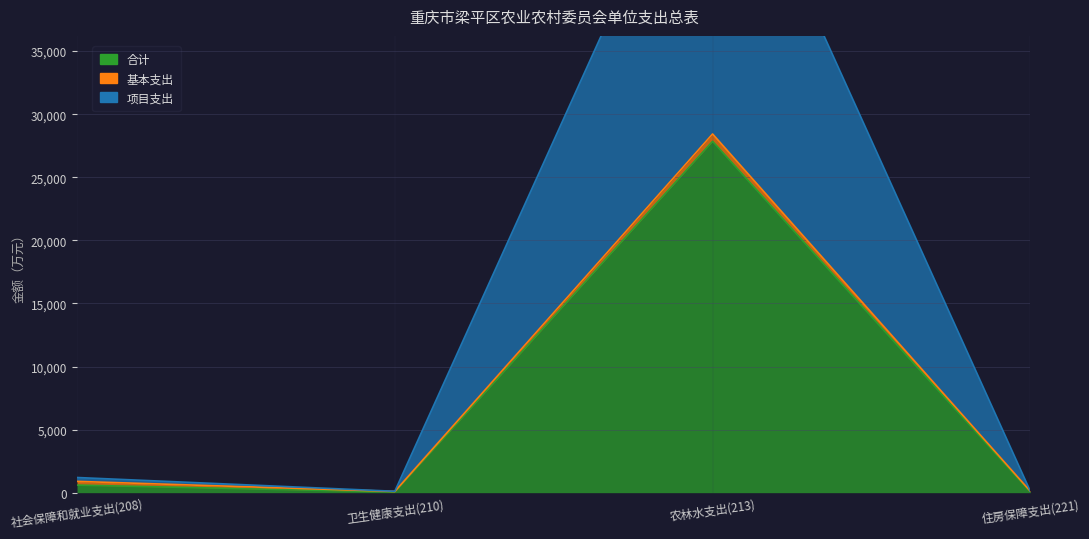

Where is the first local maximum for 合计?

农林水支出(213)